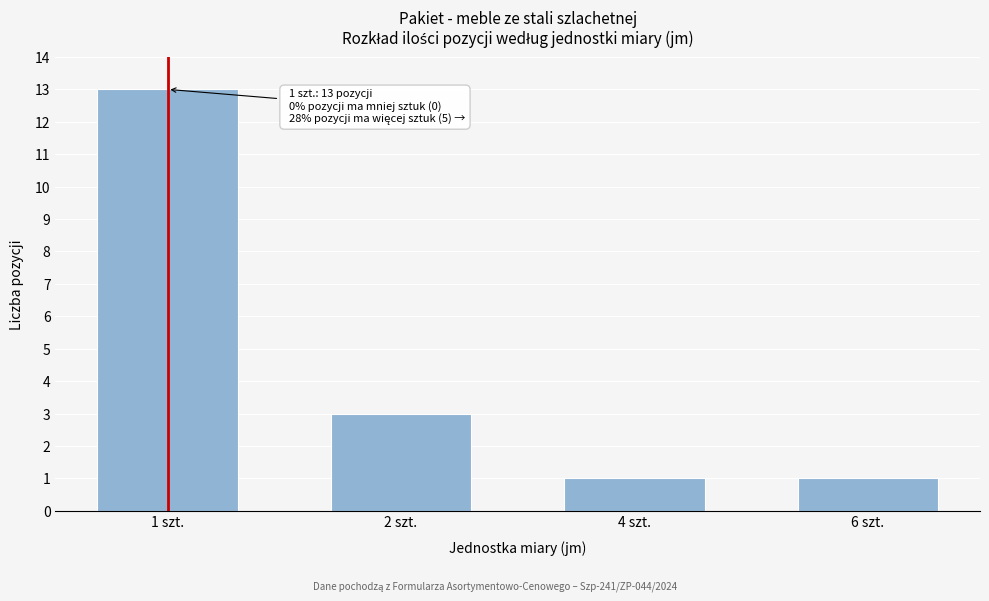

Reading left to right, list all the values displayed in this chart.

1 szt.=13	2 szt.=3	4 szt.=1	6 szt.=1